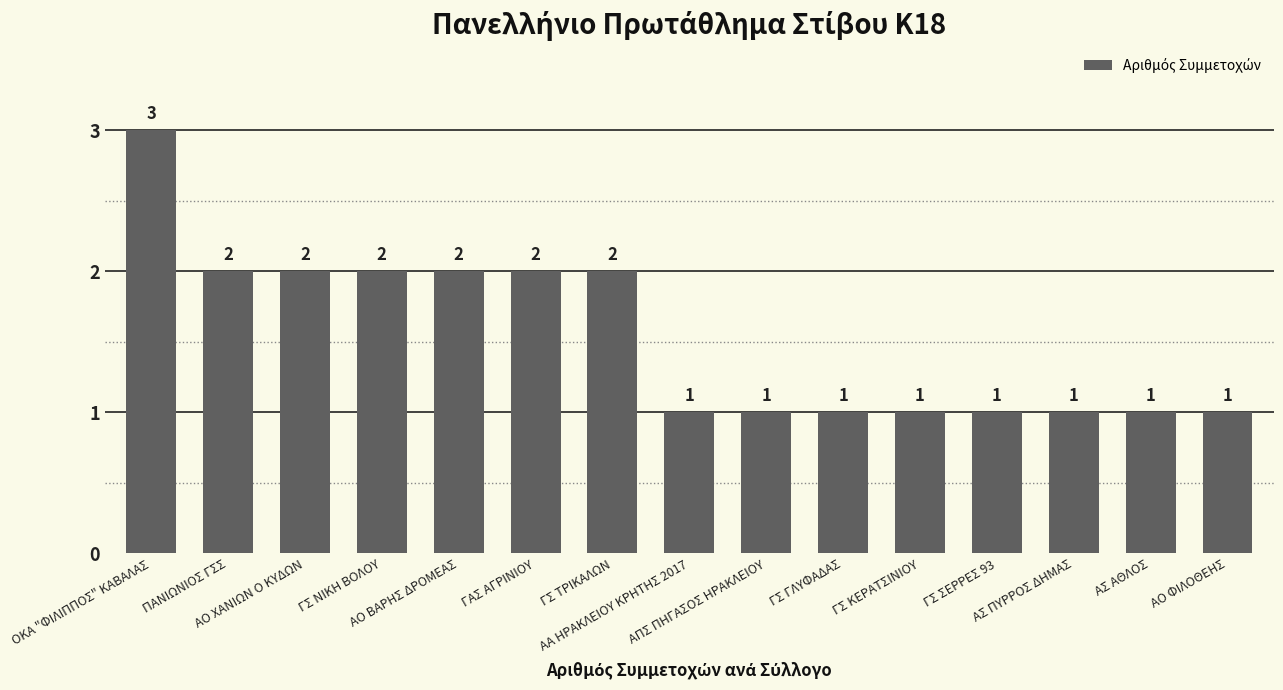

Are the bars grouped side by side (vs. stacked)?

No